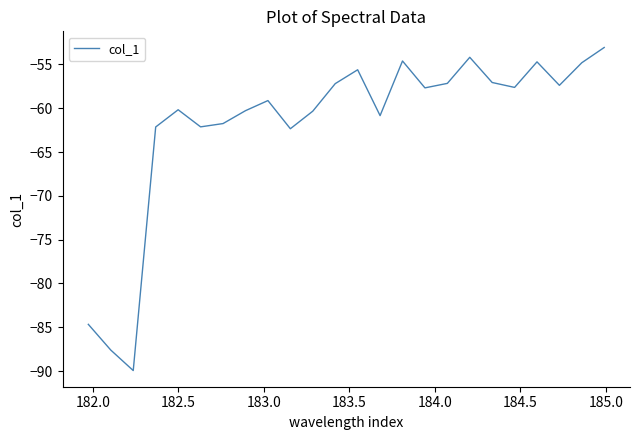

What is the maximum value shown in the chart?

-53.1